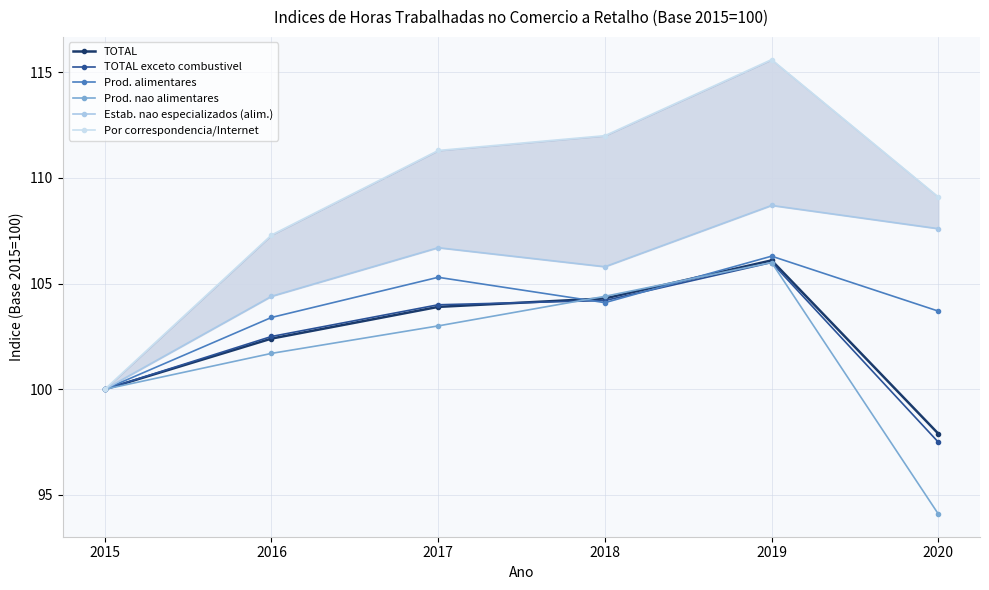

At 2018, list the series in order from smallest to largest.

Prod. alimentares, TOTAL exceto combustivel, TOTAL, Prod. nao alimentares, Estab. nao especializados (alim.), Por correspondencia/Internet